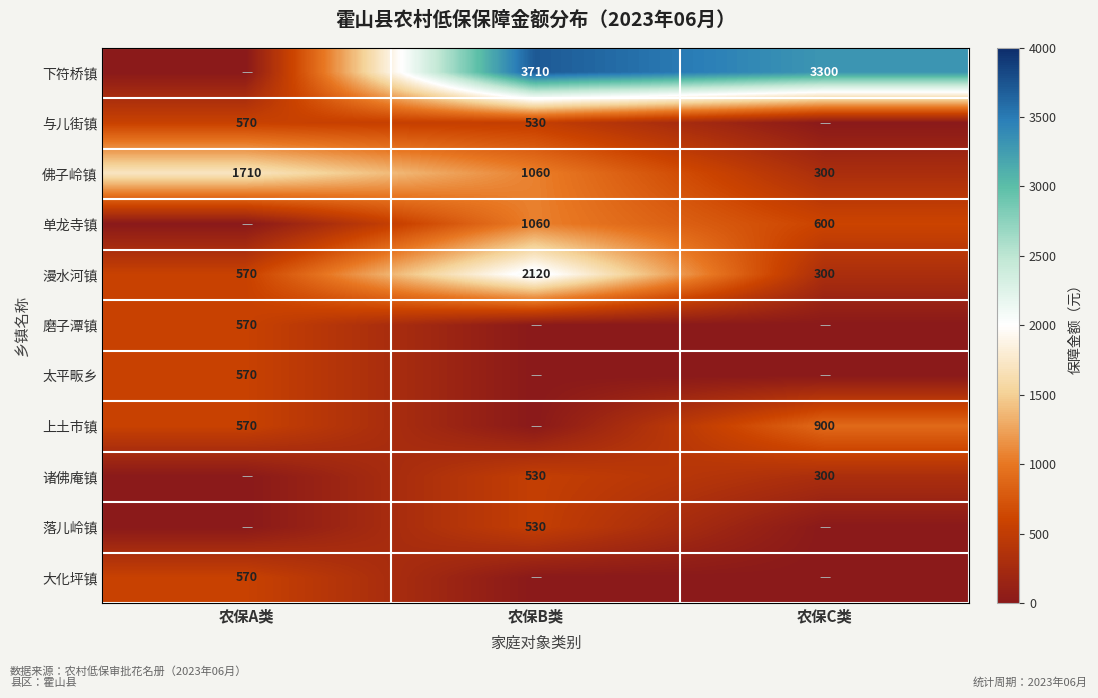

What is the sum of the 上土市镇 values at 农保C类 and 农保A类?

1470